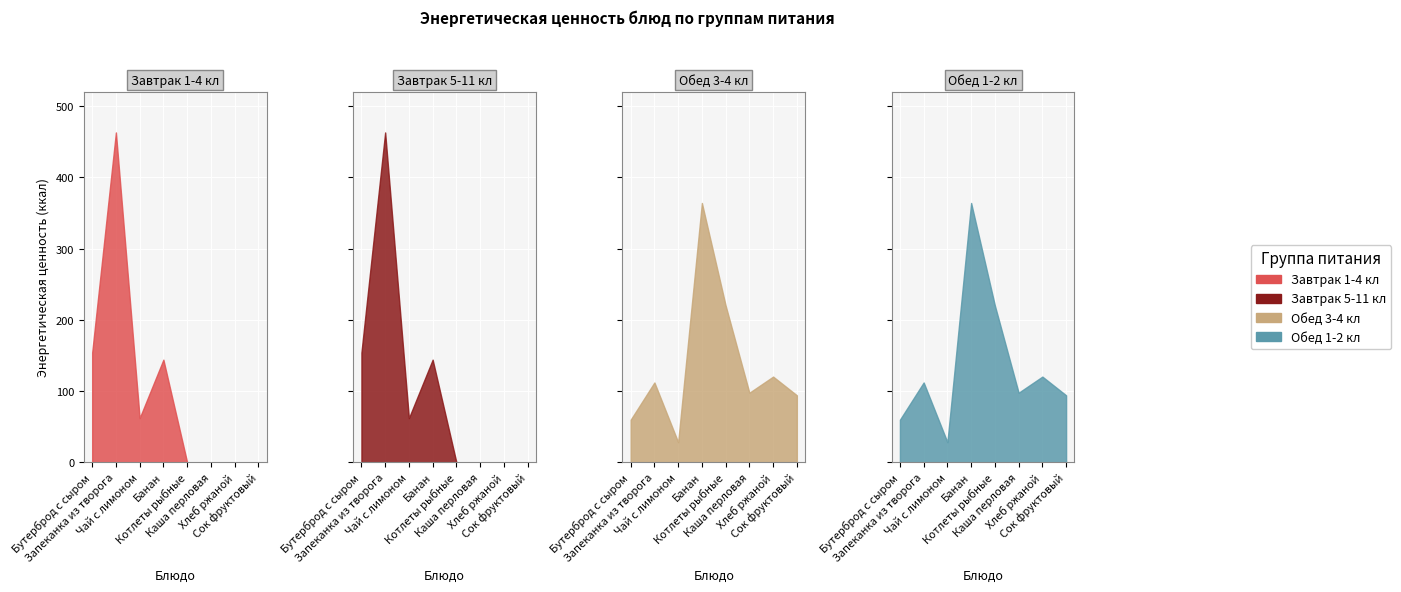

What is the difference between the second highest and second lowest values in the Обед 3-4 кл series?

160.3